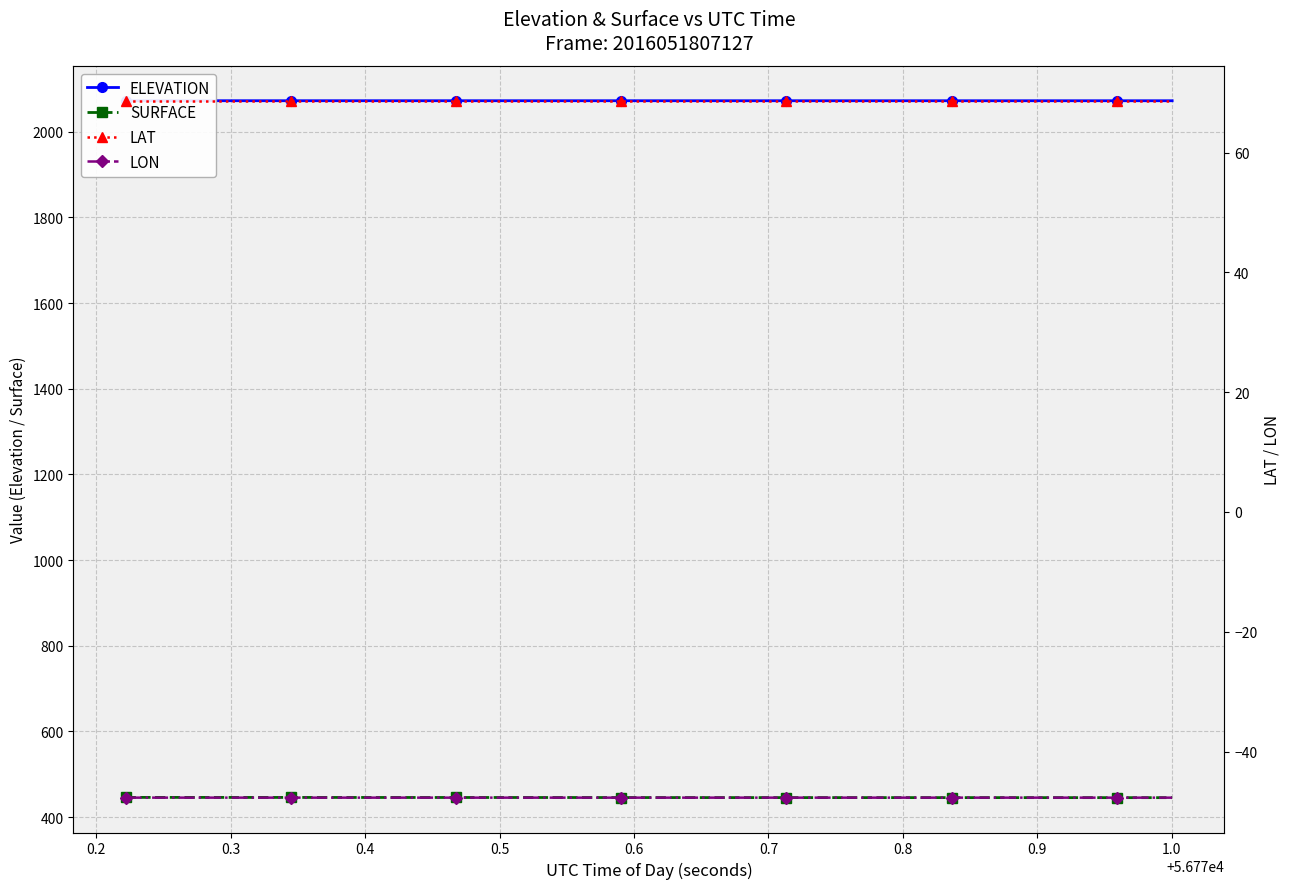

True or false: LON and SURFACE cross at least once.

False